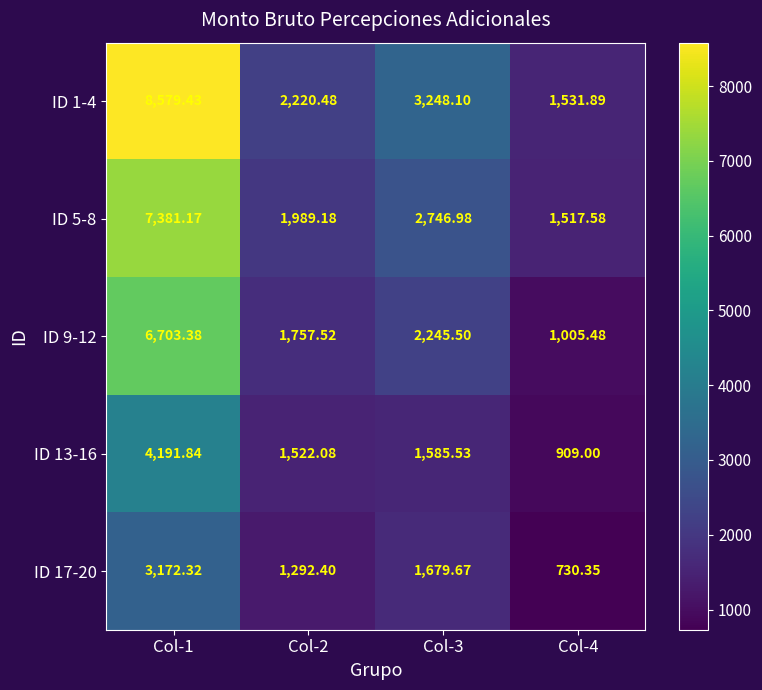

Is the value of ID 9-12 at Col-4 greater than the value of ID 13-16 at Col-1?

No